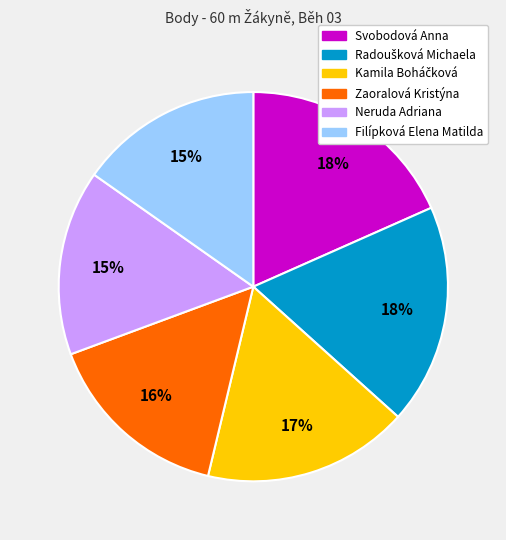

To the nearest percent, what is the average slice percentage?

17%